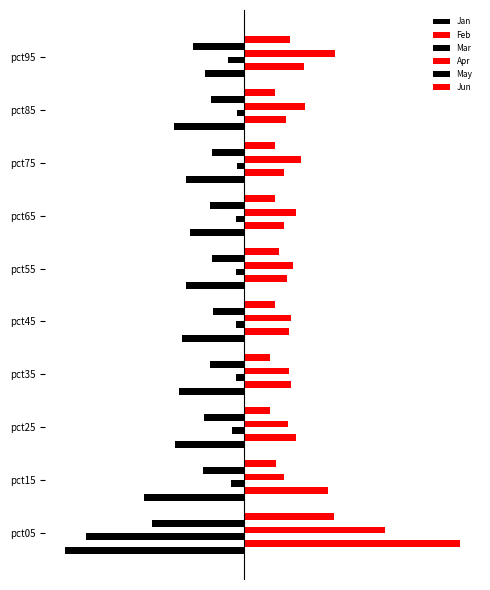

At how many categories does at least one series exceed 0?

10